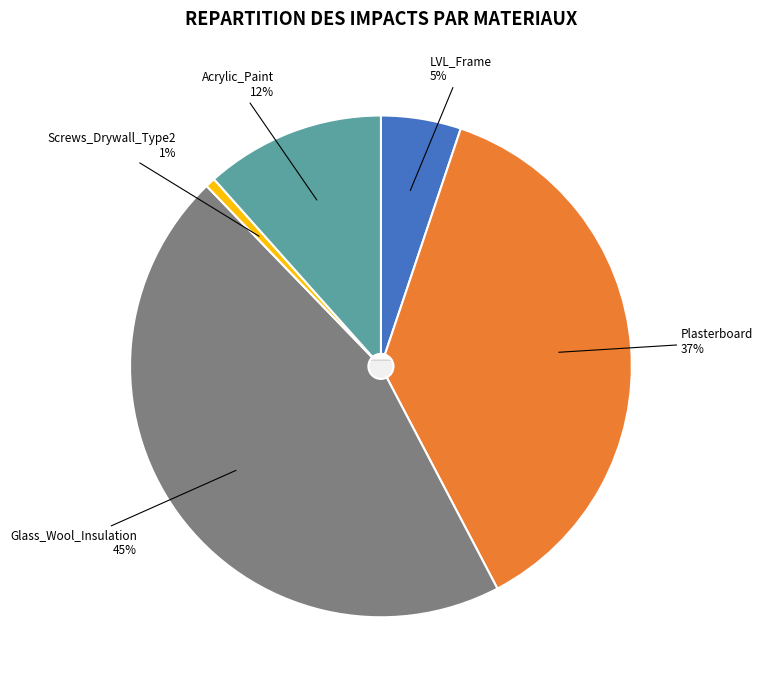

To the nearest percent, what is the combined percentage of Acrylic_Paint and Plasterboard?

49%